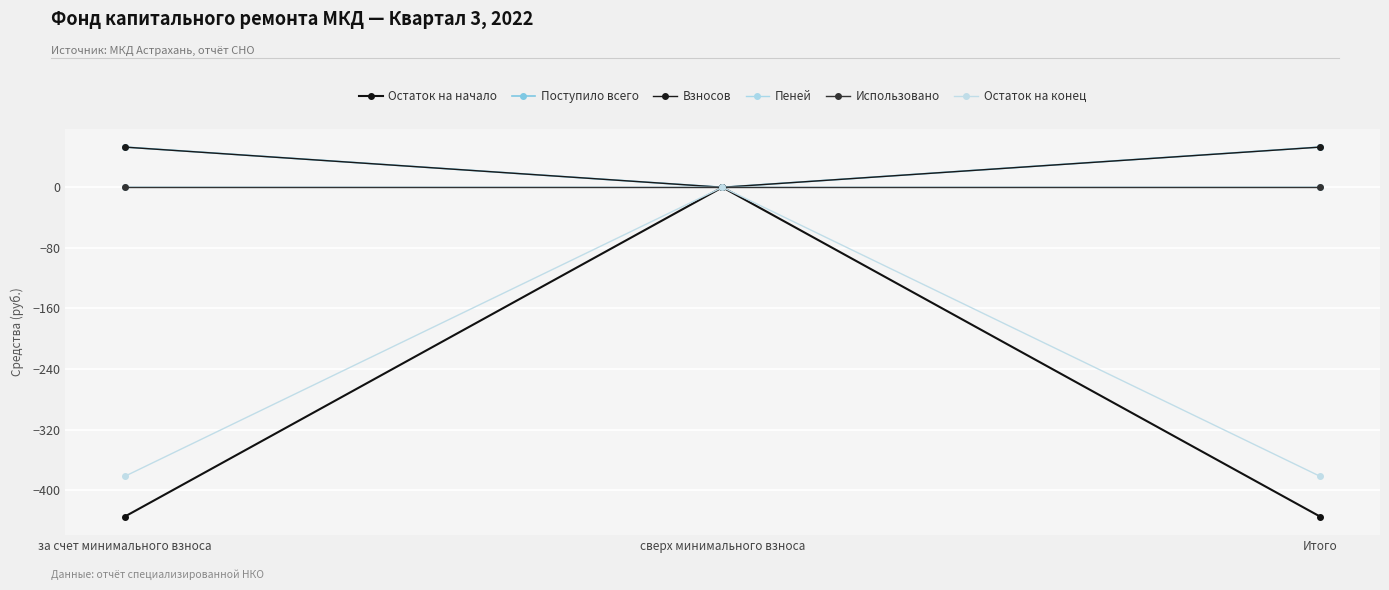

Reading left to right, transcribe all the data shown in this chart.

Остаток на начало: за счет минимального взноса=-434.9	сверх минимального взноса=0.0	Итого=-434.9
Поступило всего: за счет минимального взноса=53.2	сверх минимального взноса=0.0	Итого=53.2
Взносов: за счет минимального взноса=53.1	сверх минимального взноса=0.0	Итого=53.1
Пеней: за счет минимального взноса=0.1	сверх минимального взноса=0.0	Итого=0.1
Использовано: за счет минимального взноса=0.0	сверх минимального взноса=0.0	Итого=0.0
Остаток на конец: за счет минимального взноса=-381.7	сверх минимального взноса=0.0	Итого=-381.7